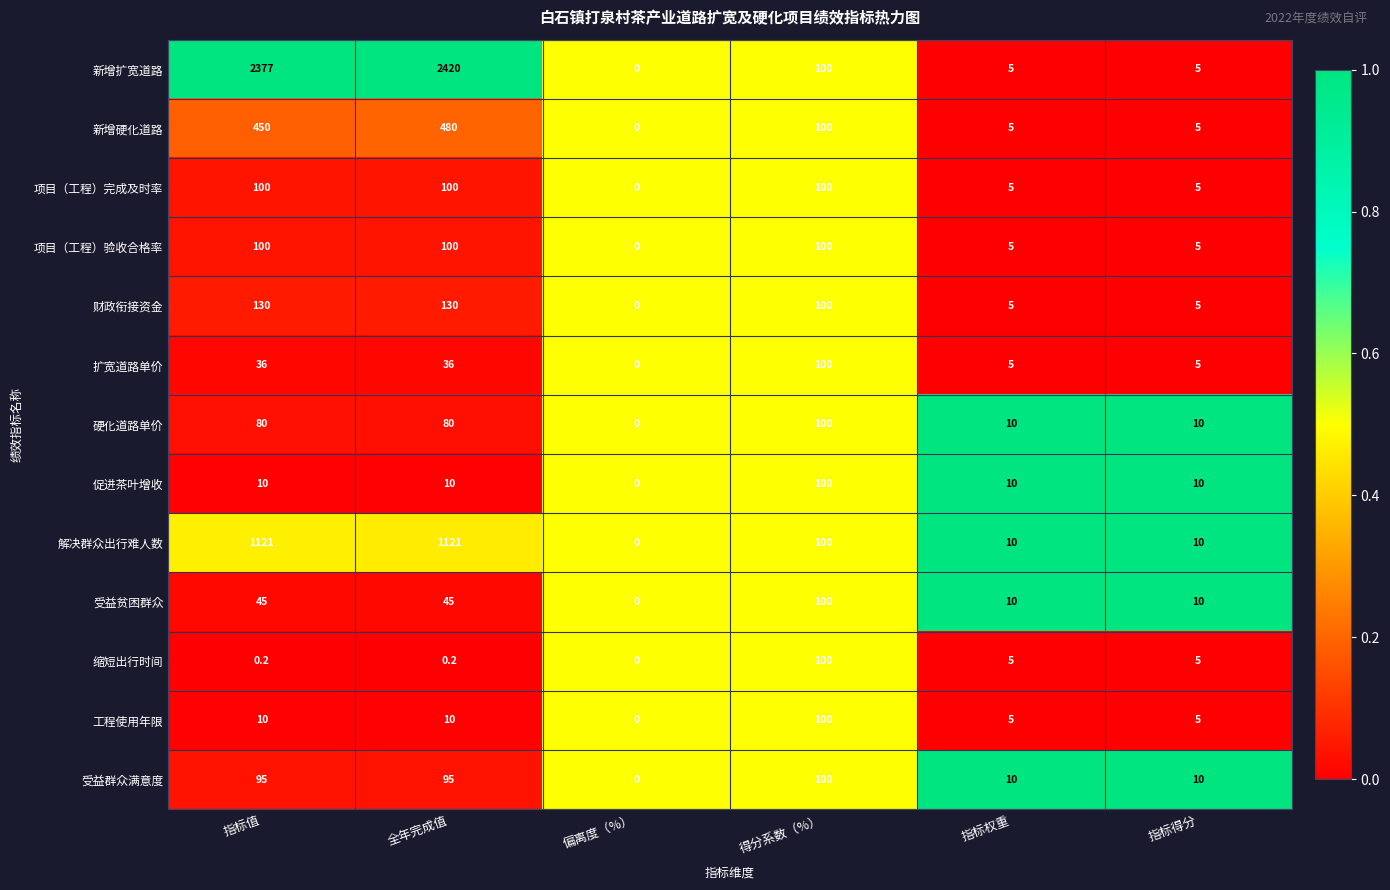

Which series has the widest spread of values?

新增扩宽道路